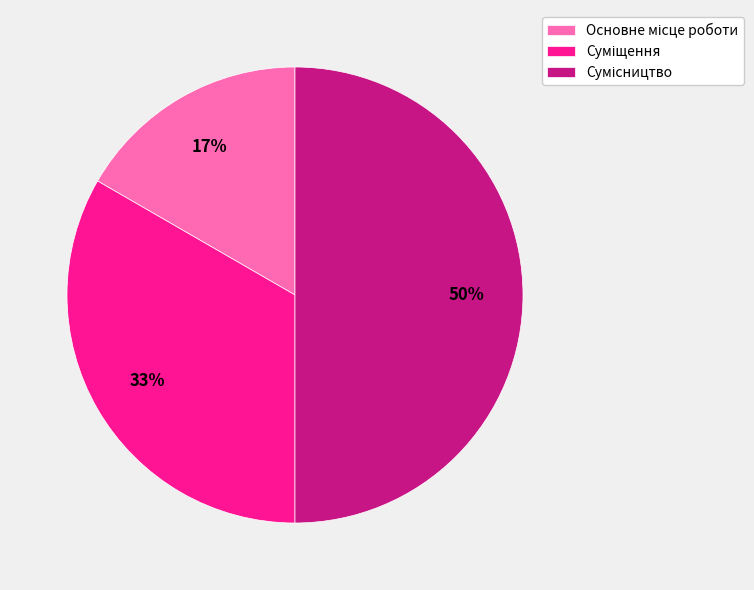

To the nearest percent, what is the average slice percentage?

33%